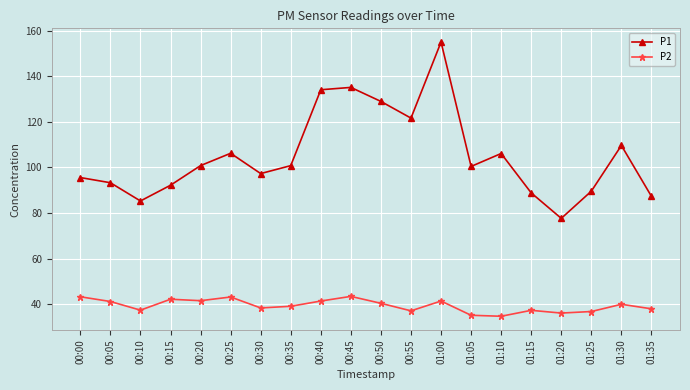

What is the greatest value displayed?

155.0